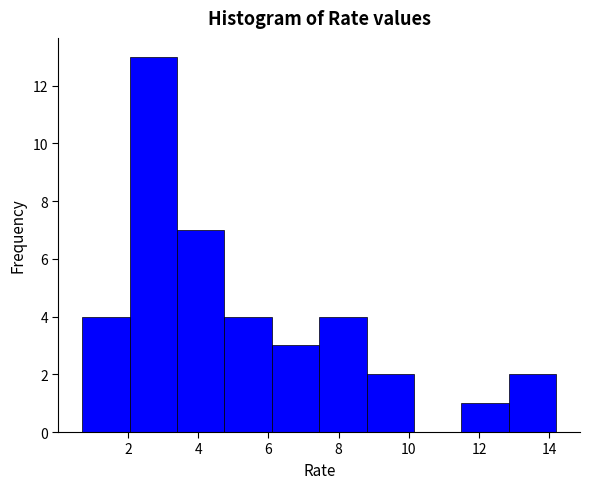

How tall is the bar that spans 3.40 to 4.75 on the x-axis? Neither the bar edges nor the heights are printed on the chart, so give them approximately, as read against the axes.

7